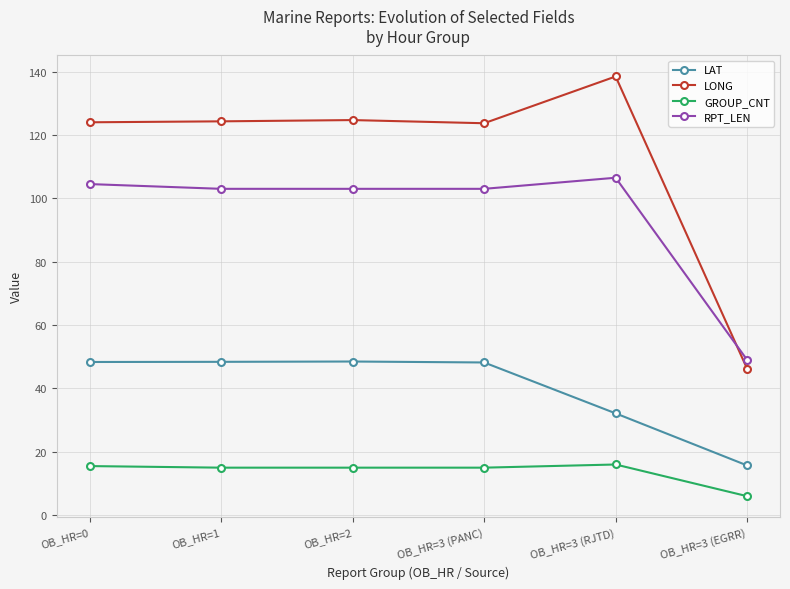

Does the chart display data point markers on the line(s)?

Yes